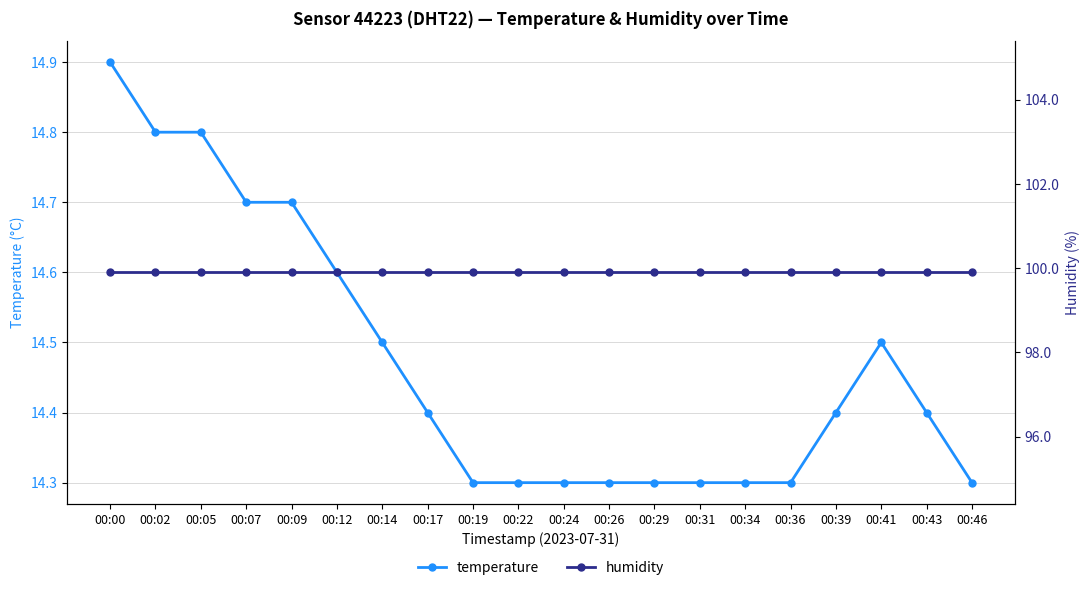

At 00:29, list the series in order from smallest to largest.

temperature, humidity